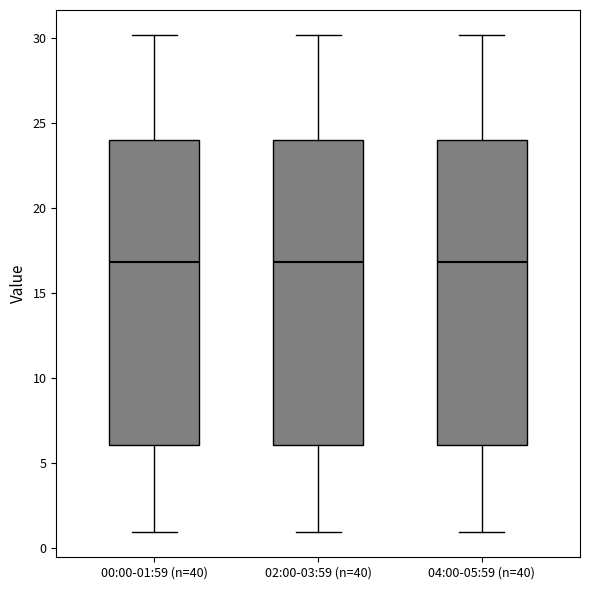

Where does the median line of the box for 02:00-03:59 (n=40) sit on the y-axis? The values are not printed on the chart, so give them approximately, as read against the axis.

17